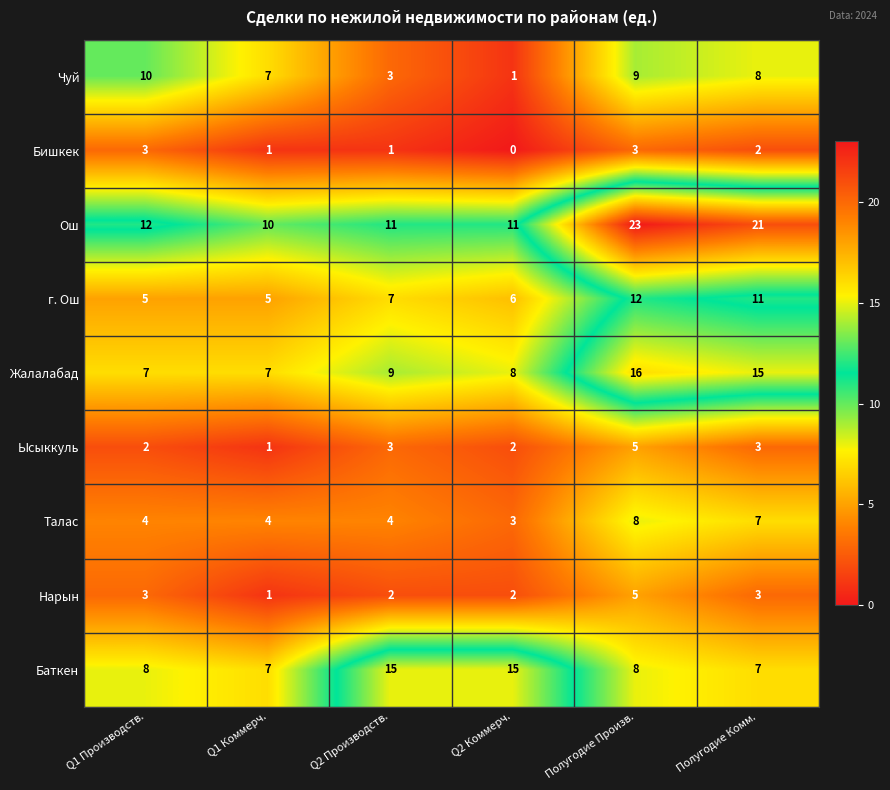

Which series has the widest spread of values?

Ош